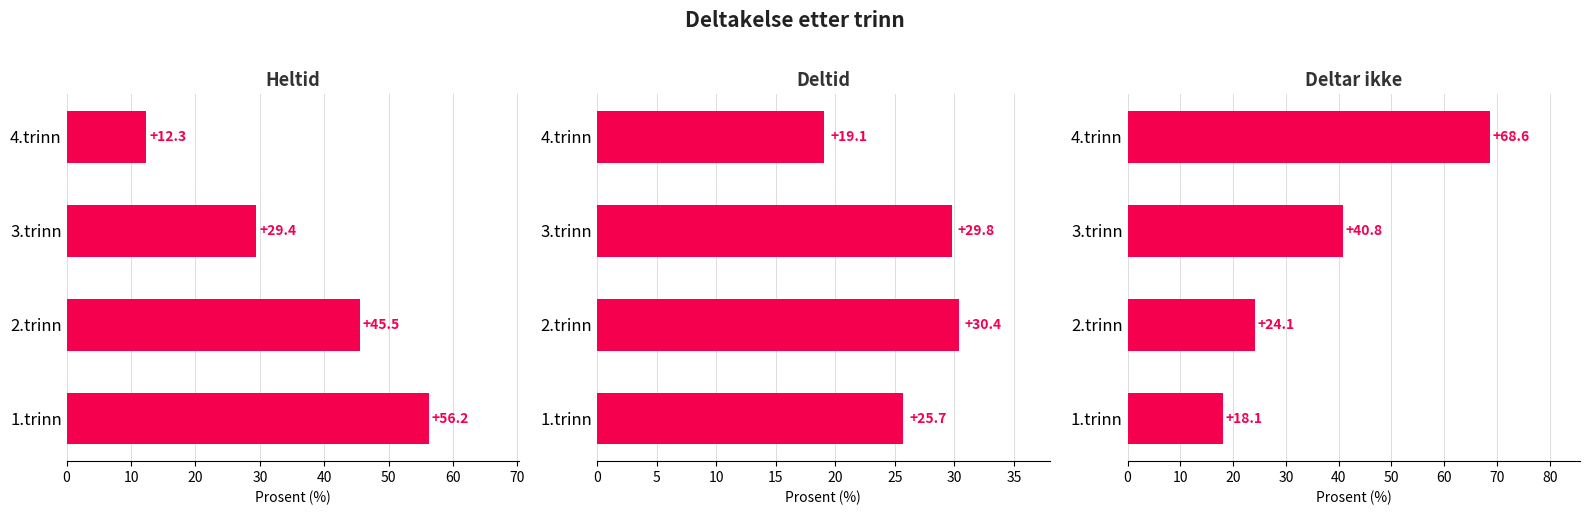

How many categories are shown in the chart?

4